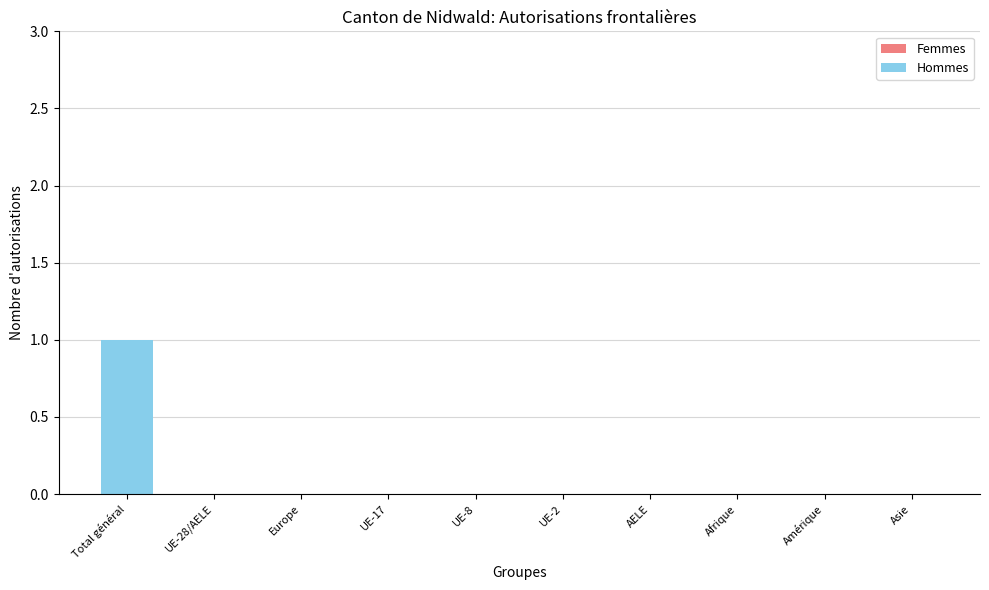

Reading right to left, list all the values displayed in this chart.

Asie=0	Amérique=0	Afrique=0	AELE=0	UE-2=0	UE-8=0	UE-17=0	Europe=0	UE-28/AELE=0	Total général=1